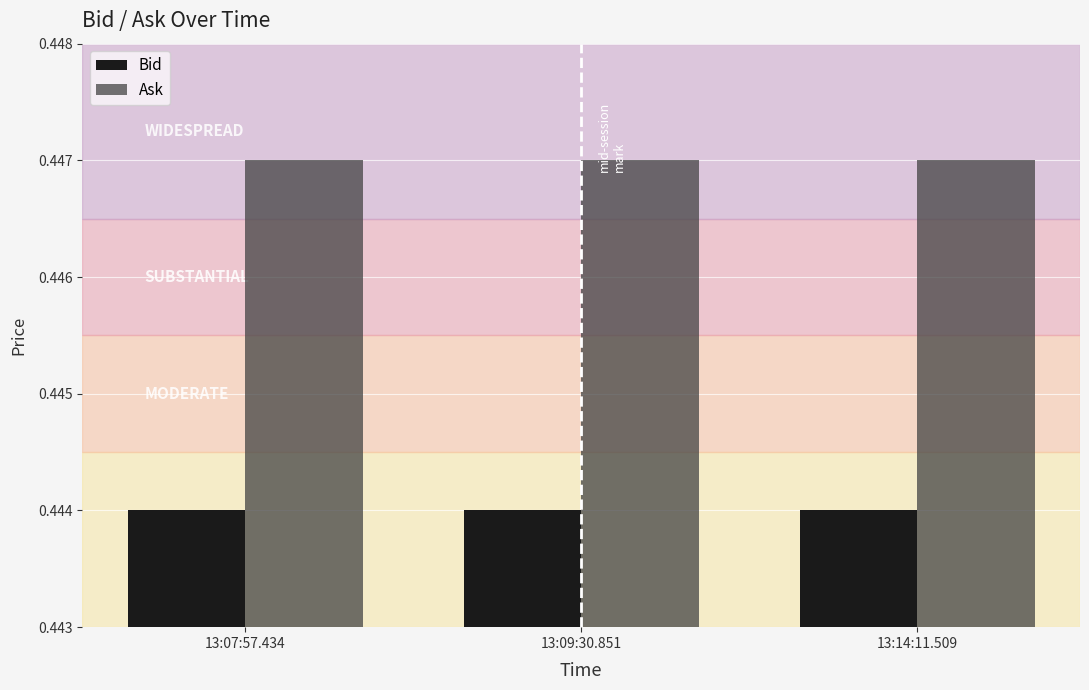

What is the label of the 2nd bar from the left?

13:09:30.851